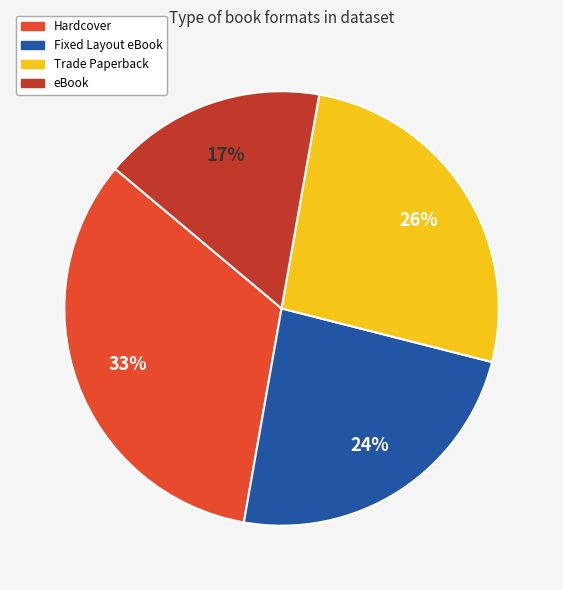

To the nearest percent, what portion does eBook represent?

17%